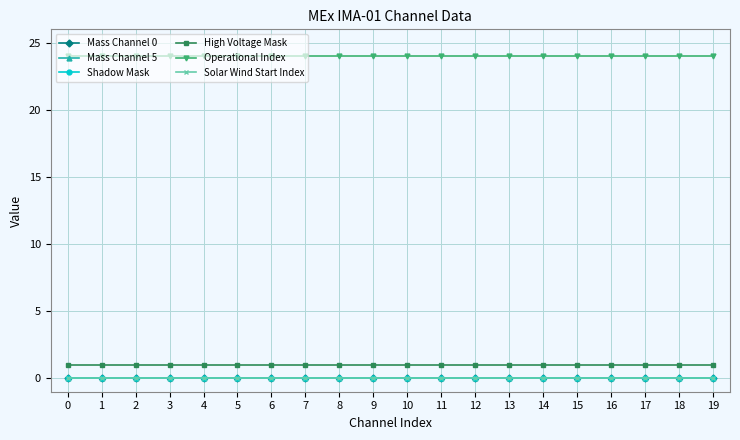

Is this an area chart (filled region under the line)?

No